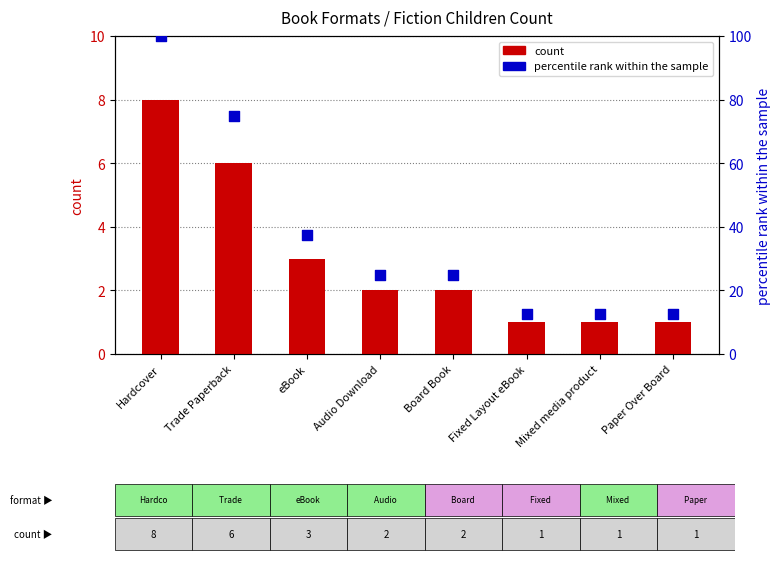

What is the total value across all series at eBook?

40.5